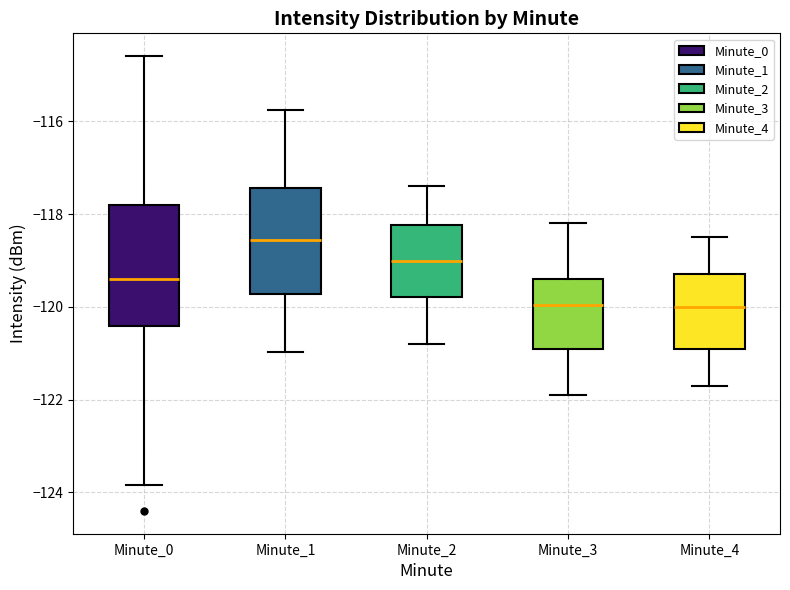

Which box is the tallest, from its lower edge to its upper edge?

Minute_0